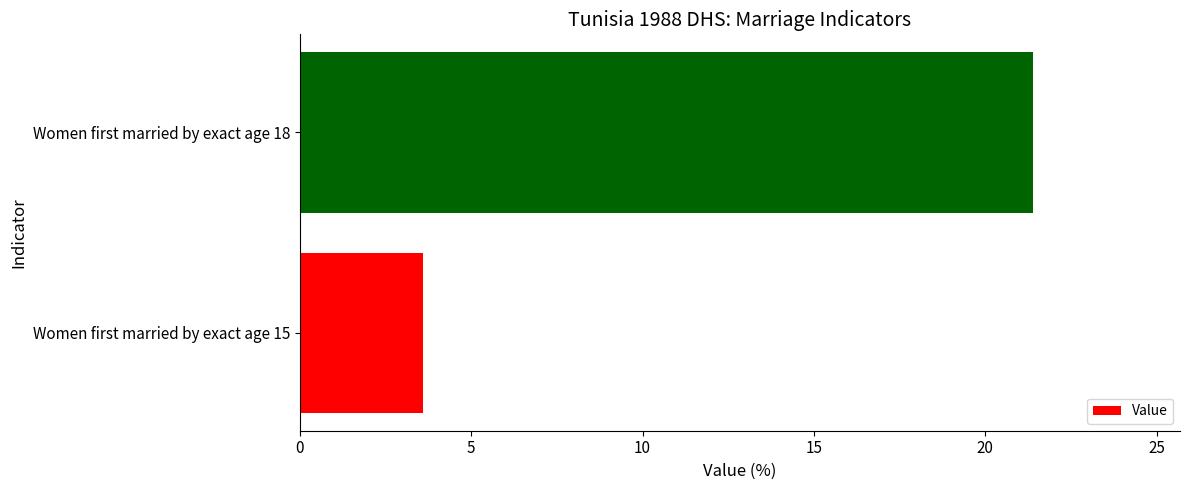

What is the average value?

12.5